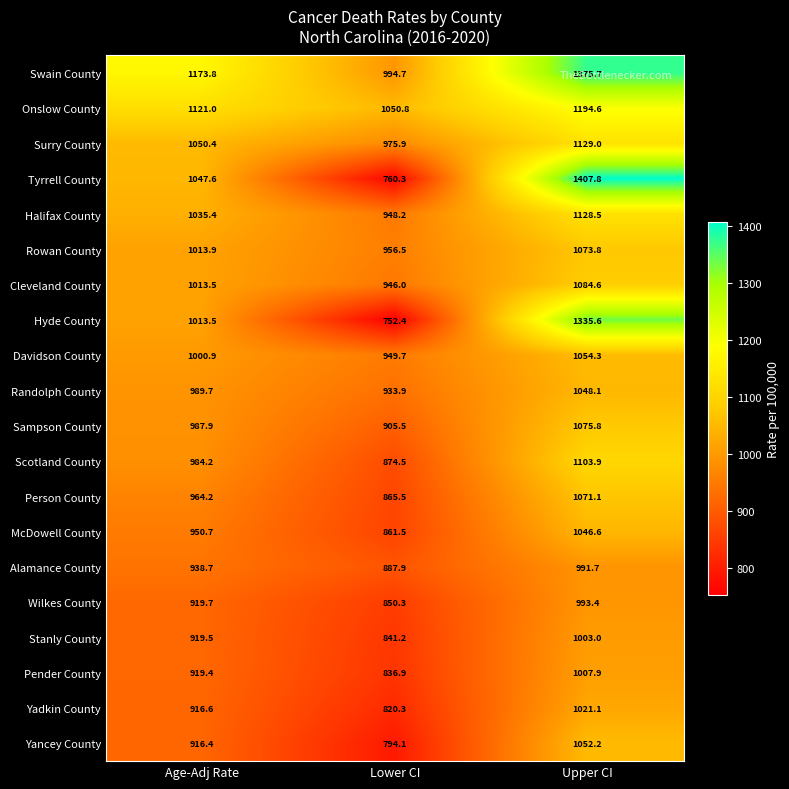

What is the spread (max minus min) of values at Upper CI?

416.1